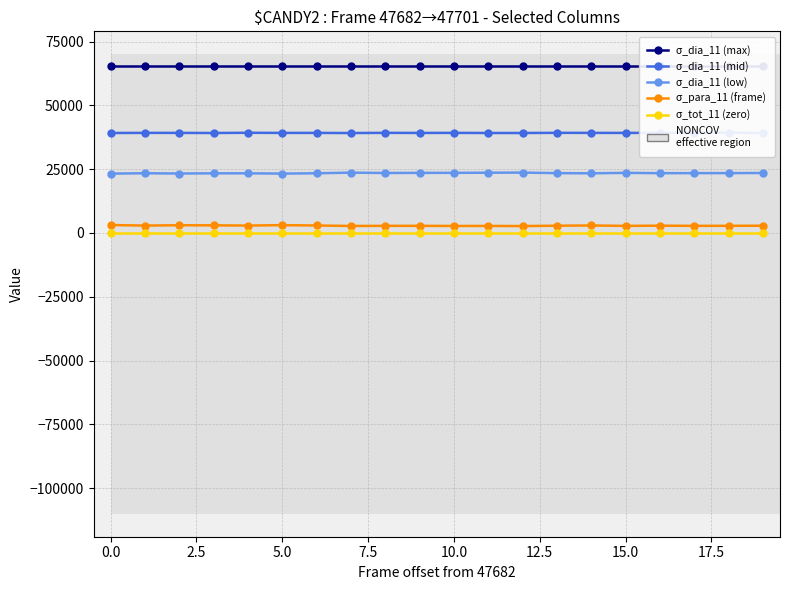

Is the value of σ_tot_11 (zero) at 15 greater than the value of σ_dia_11 (max) at 19?

No